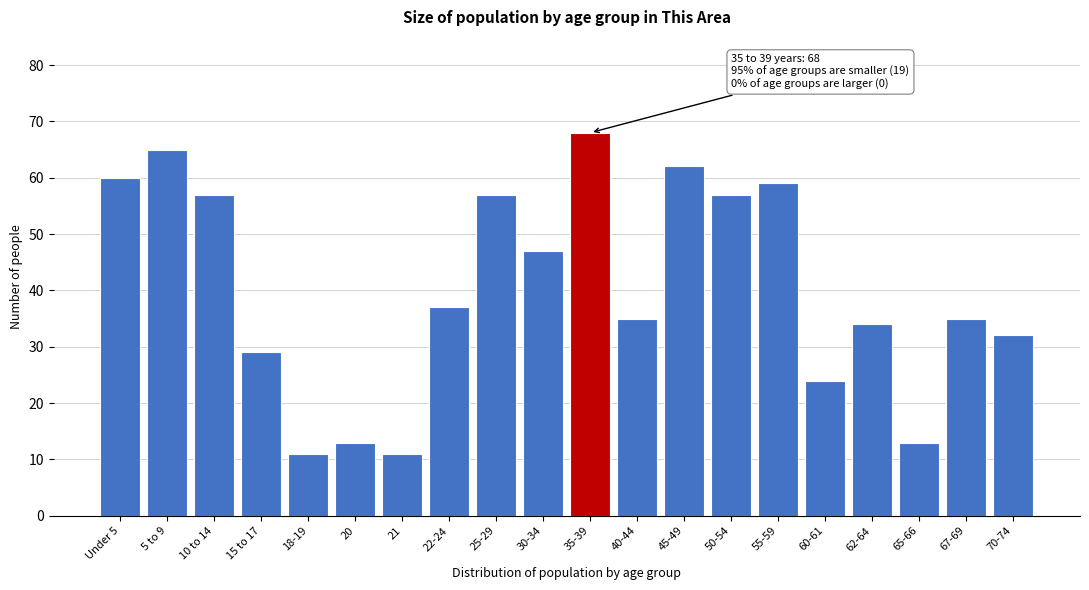

Reading right to left, list all the values displayed in this chart.

32	35	13	34	24	59	57	62	35	68	47	57	37	11	13	11	29	57	65	60